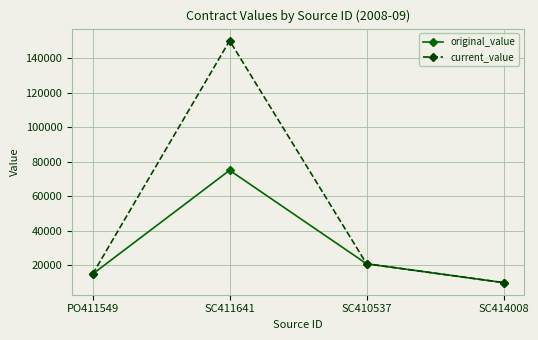

At which category is the sum across all series the highest?

SC411641